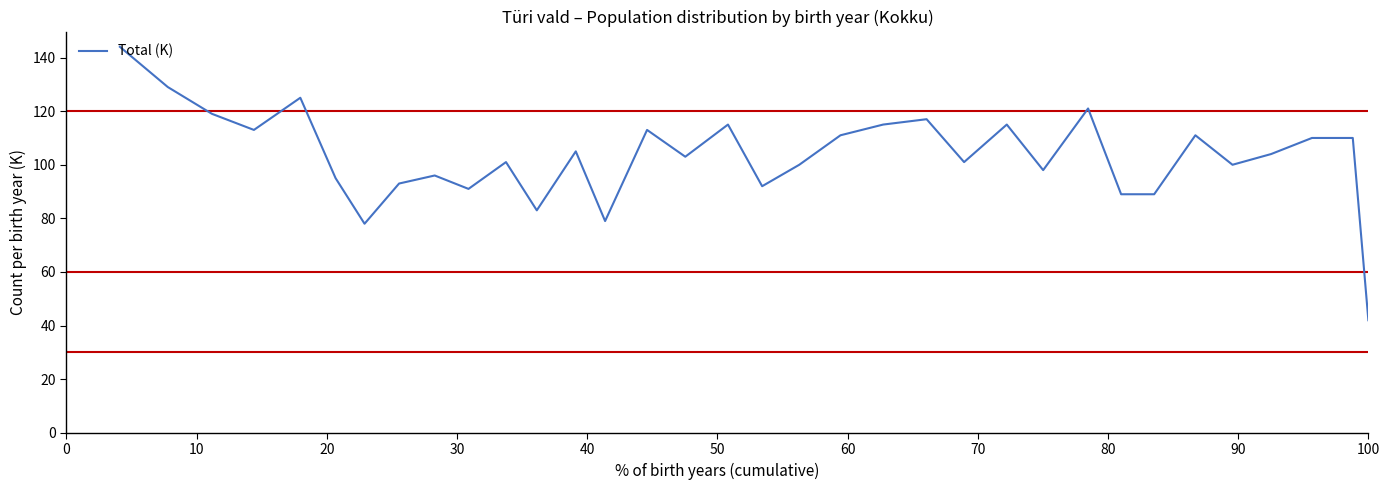

True or false: there are more than 2 points higher than both neighbors.

True